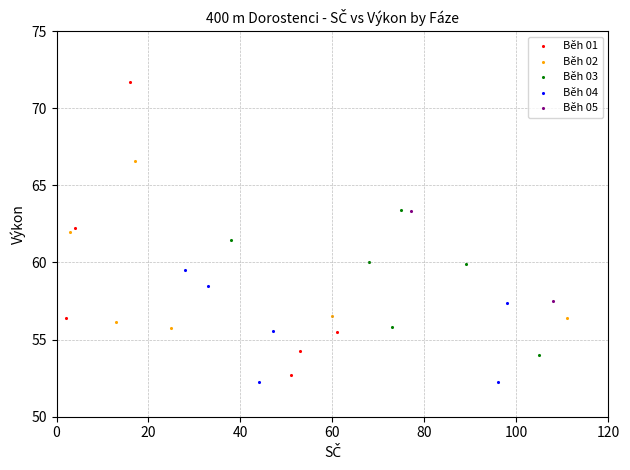

Which series contains the lowest Y value?

Běh 04